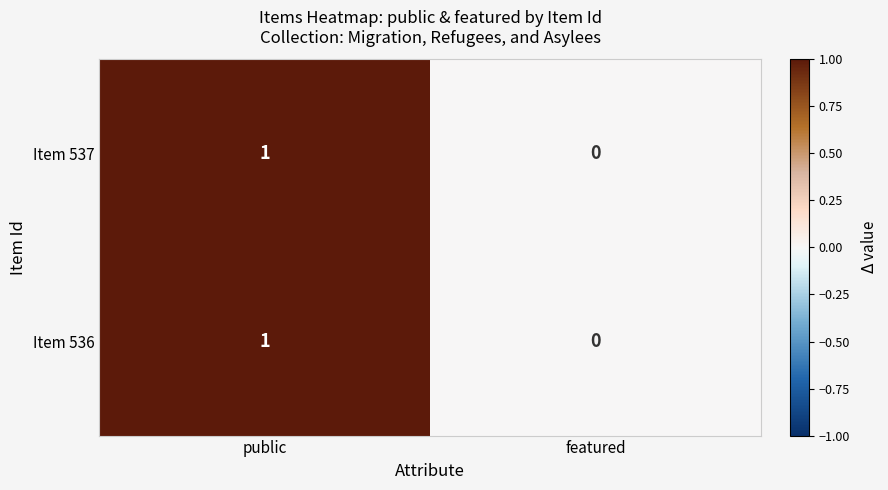

Reading left to right, what are all the values shown in this chart?

Item 537: 1	0
Item 536: 1	0